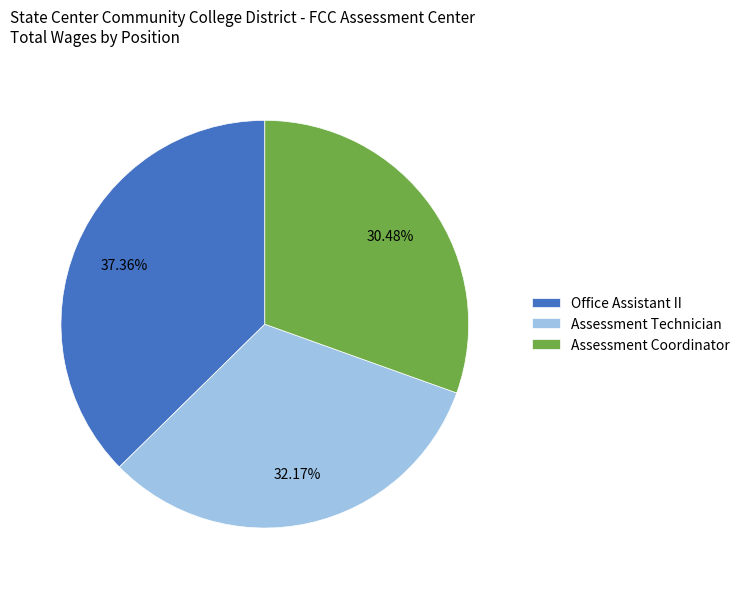

Does any single category account for the majority?

No